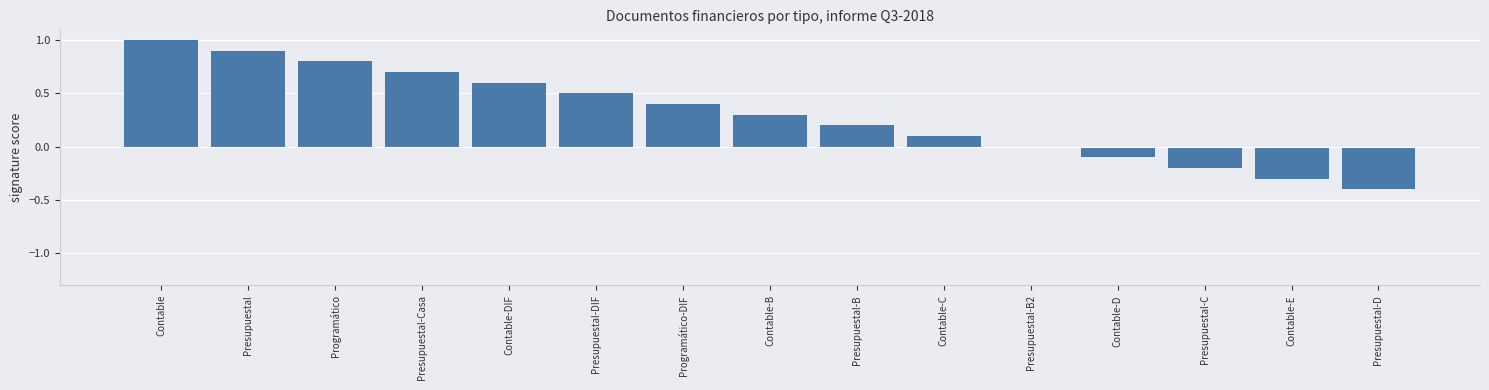

Reading left to right, what are all the values shown in this chart?

Contable=1.0	Presupuestal=0.9	Programático=0.8	Presupuestal-Casa=0.7	Contable-DIF=0.6	Presupuestal-DIF=0.5	Programático-DIF=0.4	Contable-B=0.3	Presupuestal-B=0.2	Contable-C=0.1	Presupuestal-B2=0.0	Contable-D=-0.1	Presupuestal-C=-0.2	Contable-E=-0.3	Presupuestal-D=-0.4